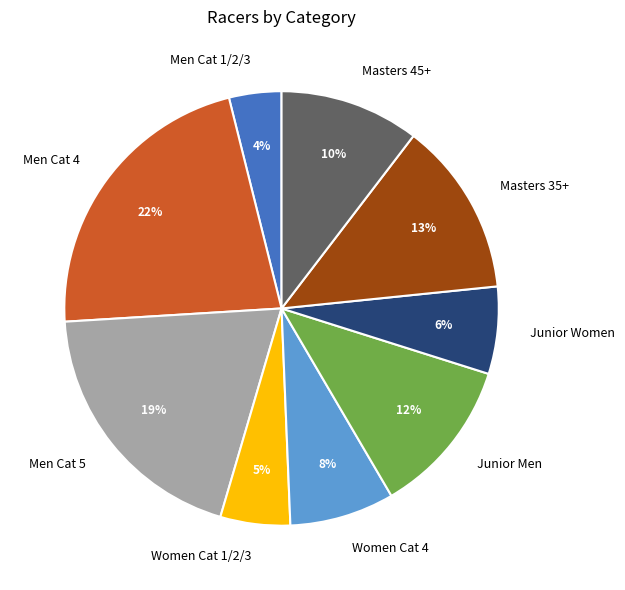

Is there any slice that represents more than half of the pie?

No